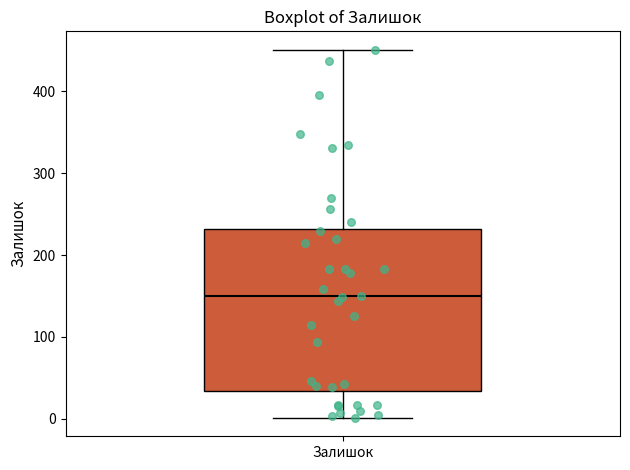

Read this box plot against the y-axis: the position of the median line, the range covered by the box, and the ends of both whiskers. The values are not printed on the chart, so give them approximately, as read against the axis.

median 150, box 30 to 230, whiskers 0 to 450